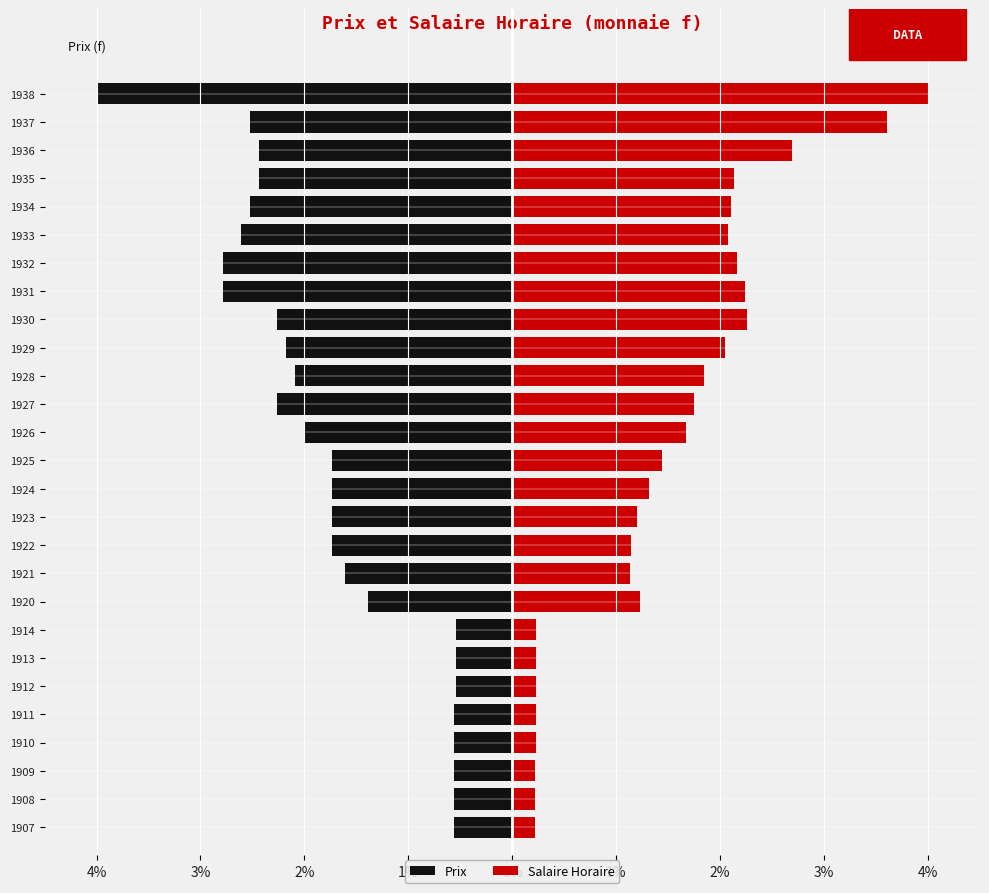

Which series changed the most between 1910 and 1936?

Salaire Horaire